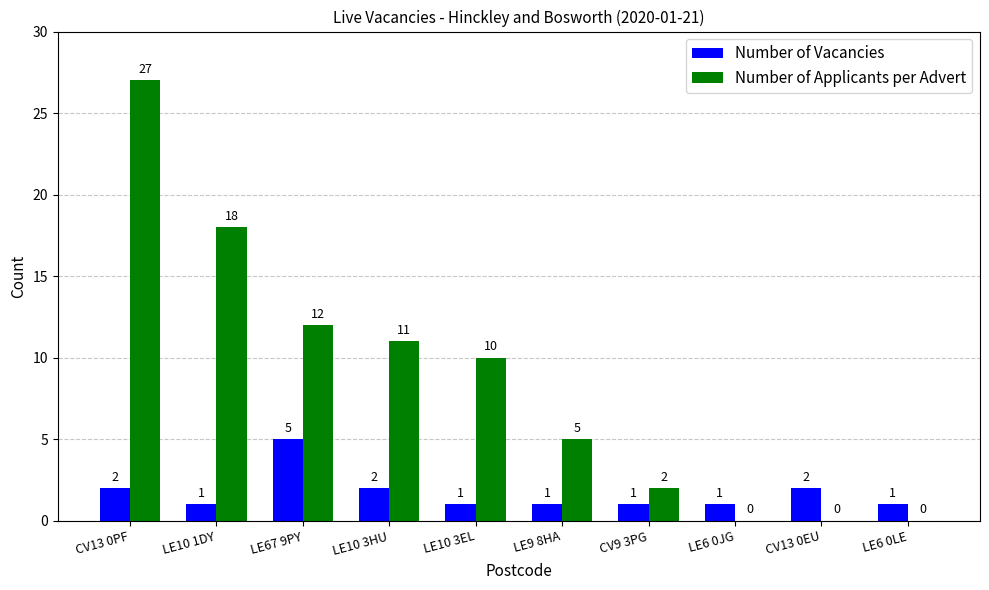

At which category is the sum across all series the highest?

CV13 0PF